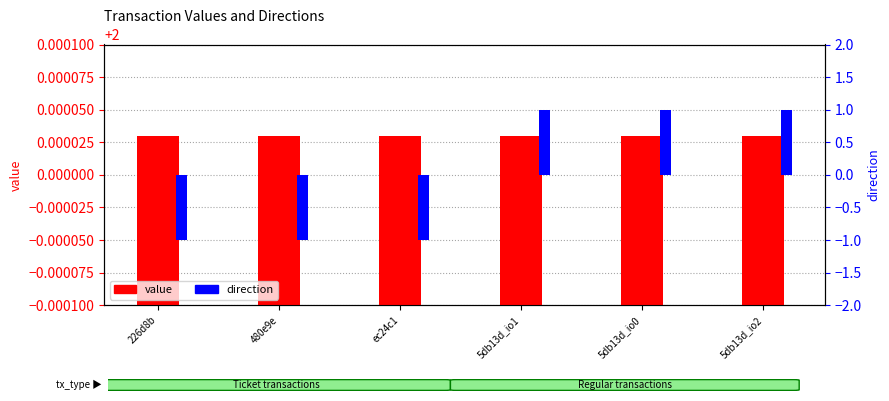

Between 5db13d_io2 and 226d8b, which is larger?

5db13d_io2